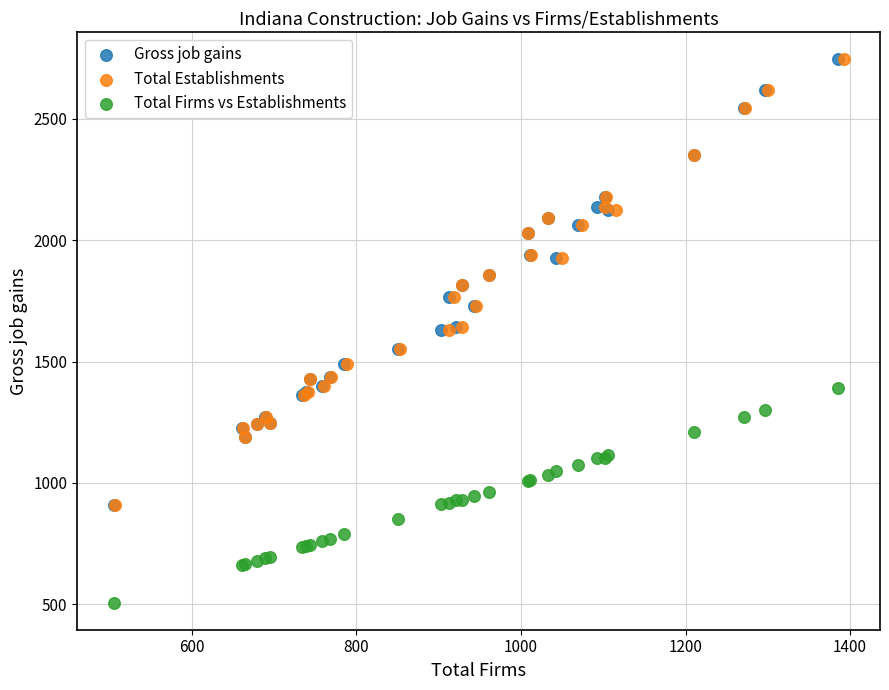

Which series contains the lowest Y value?

Total Firms vs Establishments